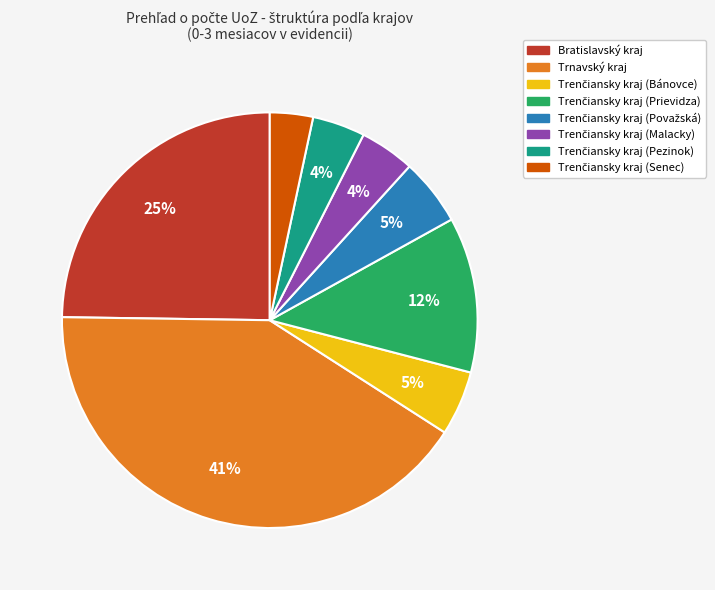

To the nearest percent, what percentage of the pie is Trnavský kraj?

41%